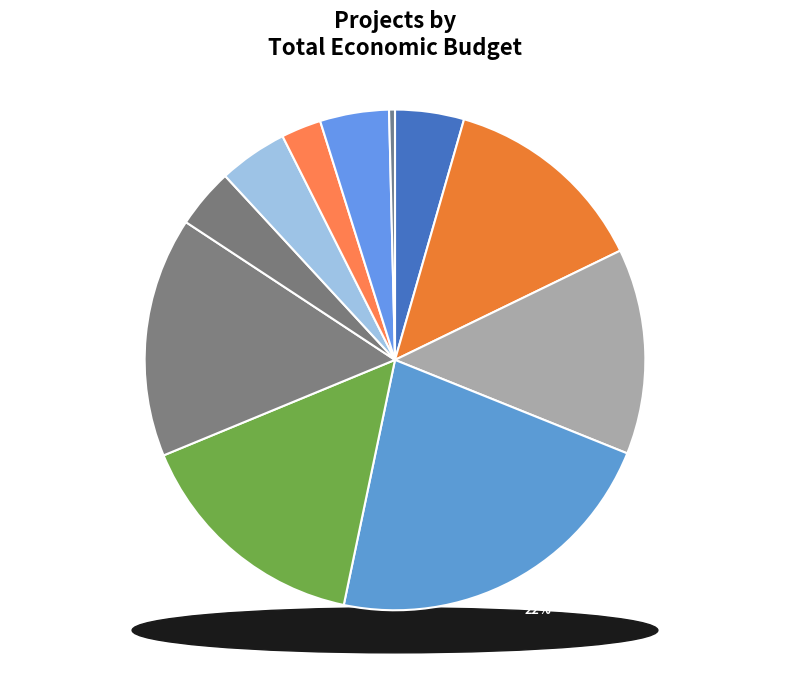

Approximately how many times larger is the value at BRESOV compared to BEST4SOIL?

3.0